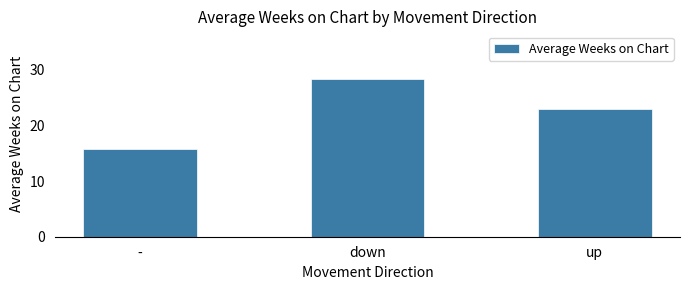

The chart shows a value of 23.0 at up. True or false?

True